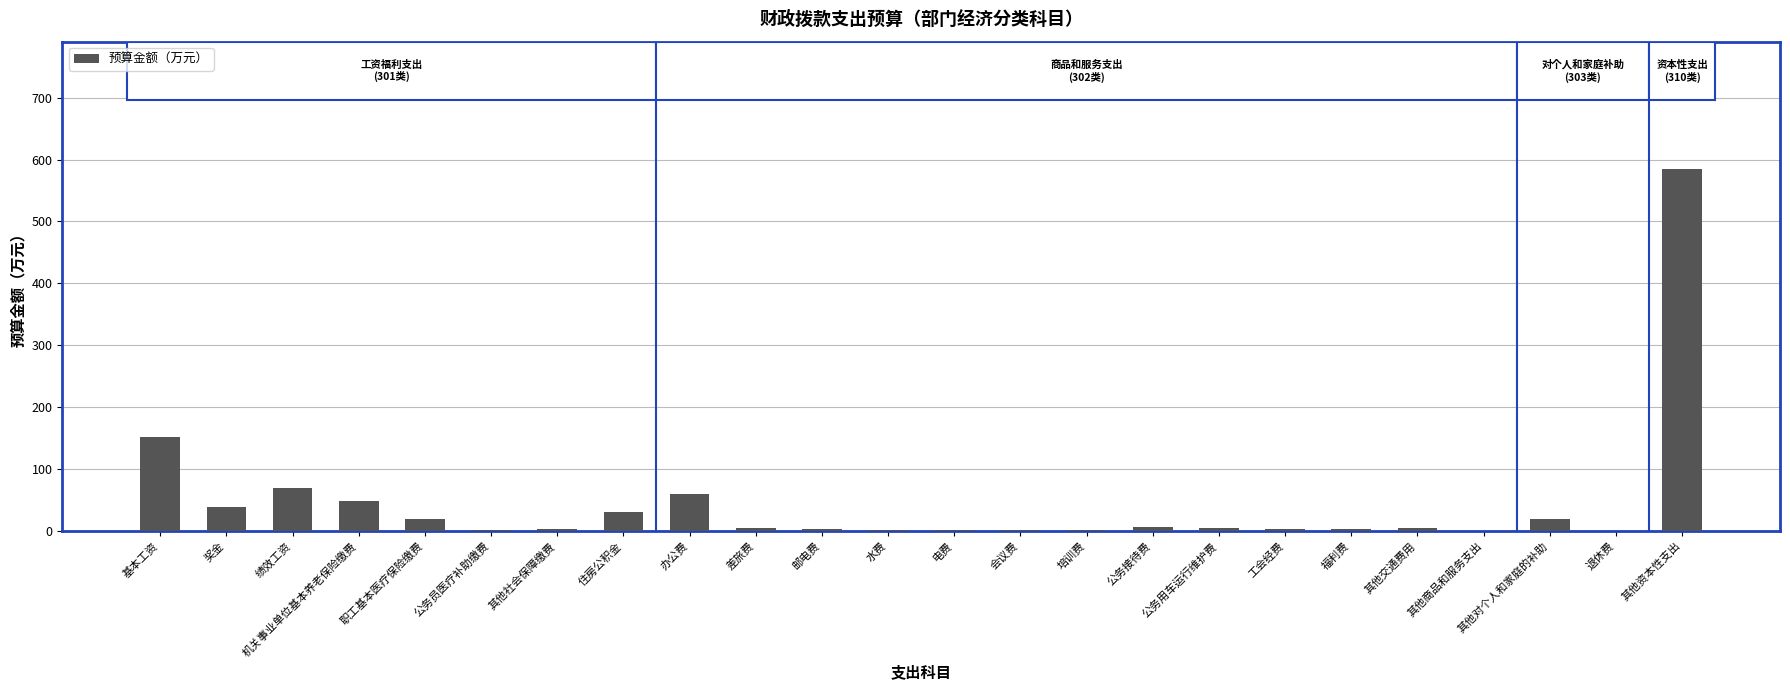

The chart shows a value of 18.8 at 其他对个人和家庭的补助. True or false?

True